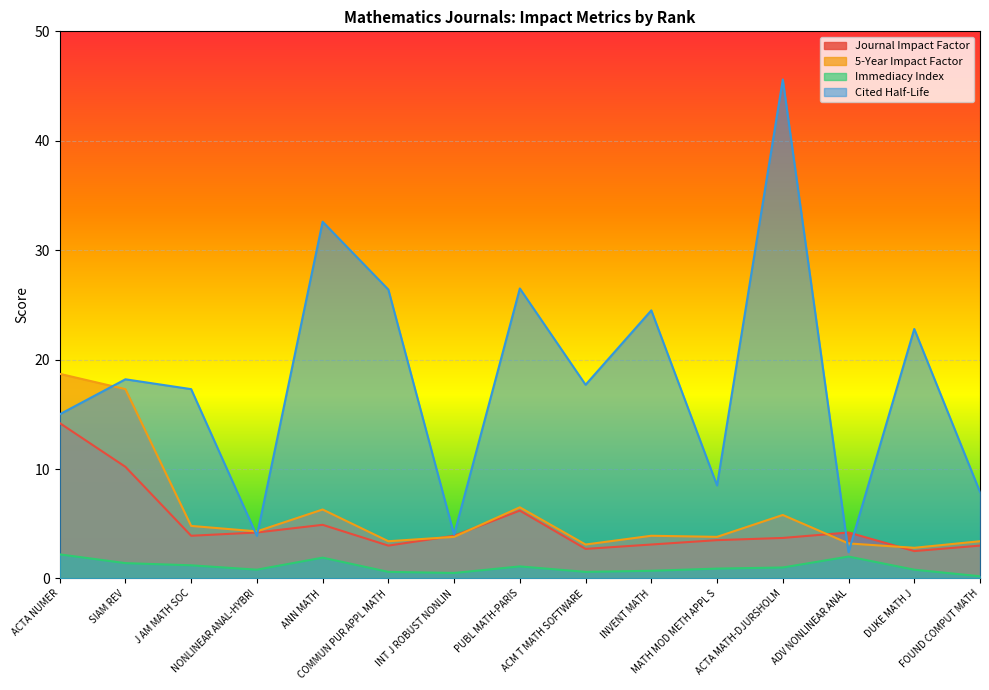

Between PUBL MATH-PARIS and ADV NONLINEAR ANAL, which is larger?

PUBL MATH-PARIS